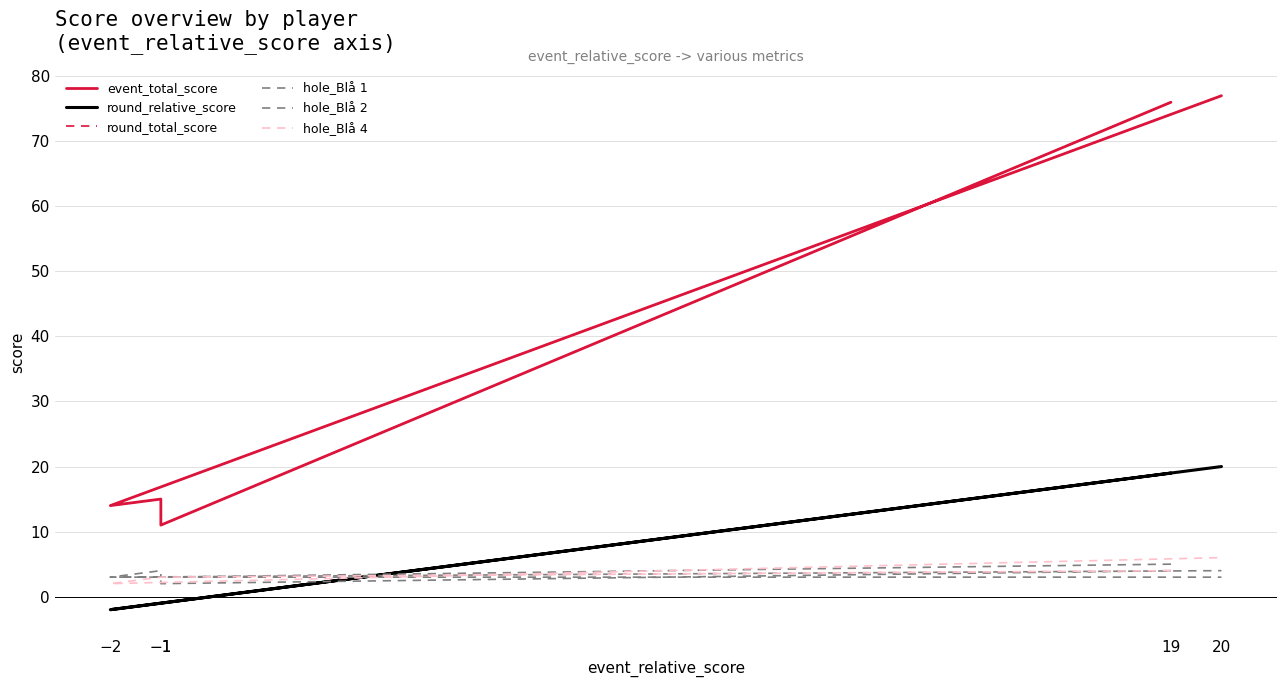

How many data points in hole_Blå 2 are less than 3?

1